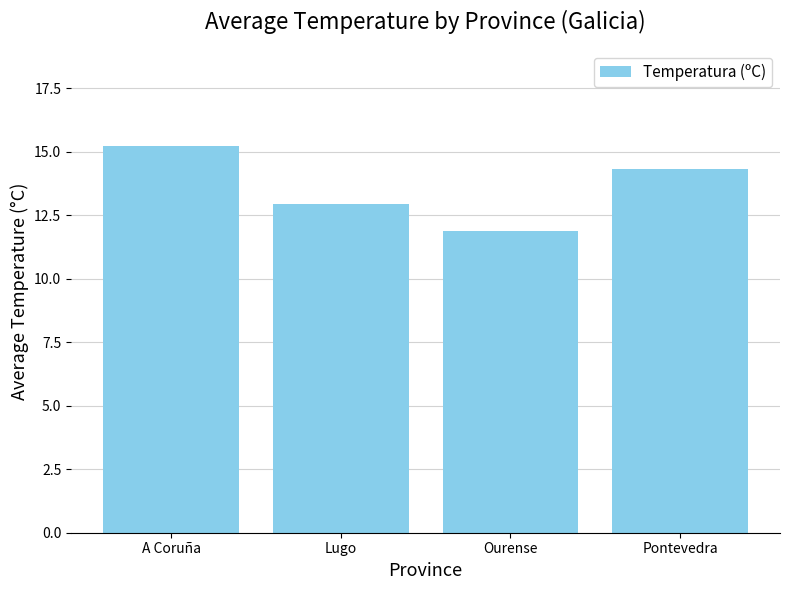

List the labels in order of value, largest first.

A Coruña, Pontevedra, Lugo, Ourense